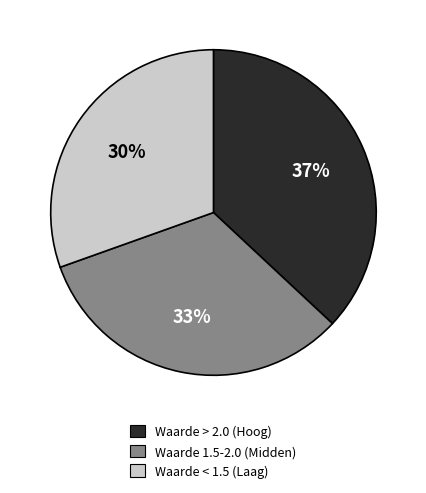

Does Waarde < 1.5 (Laag) represent more than half of the total?

No